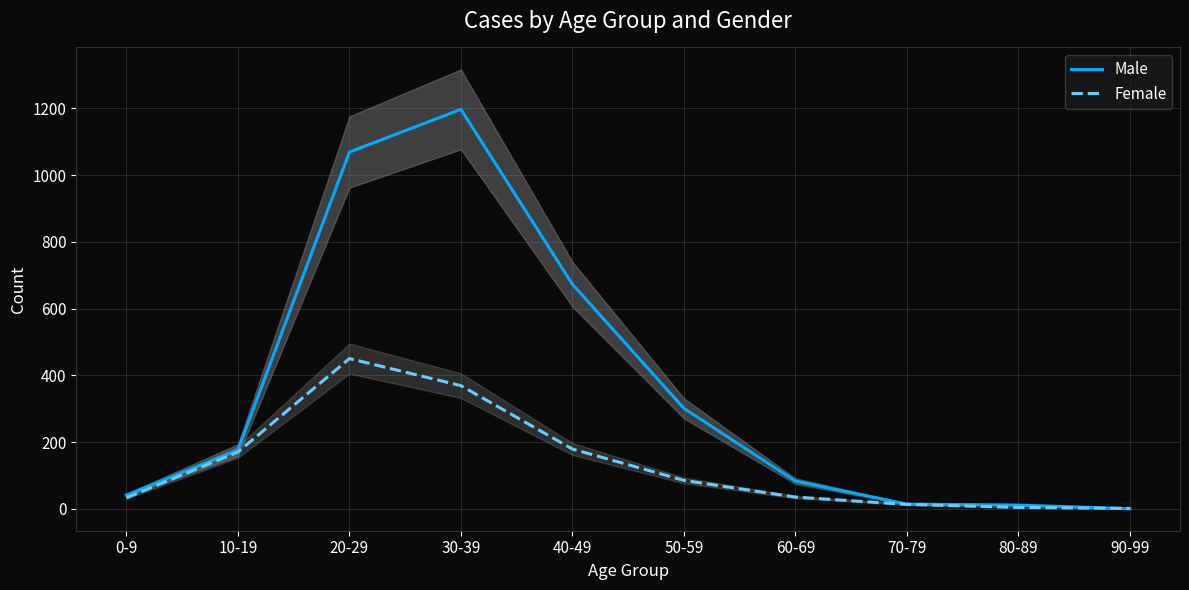

Which series has the largest range (max minus min)?

Male